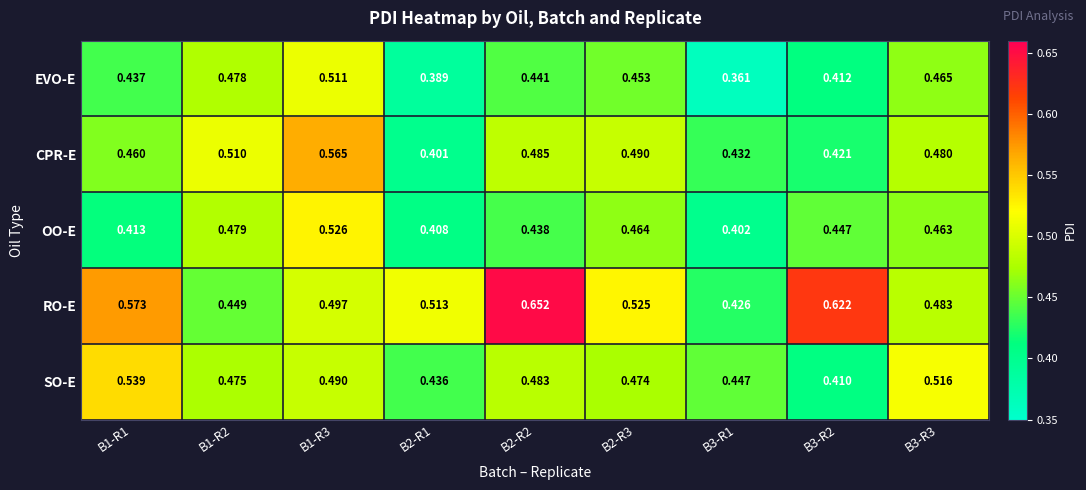

Rank the series by their maximum value, from lowest to highest.

EVO-E, OO-E, SO-E, CPR-E, RO-E